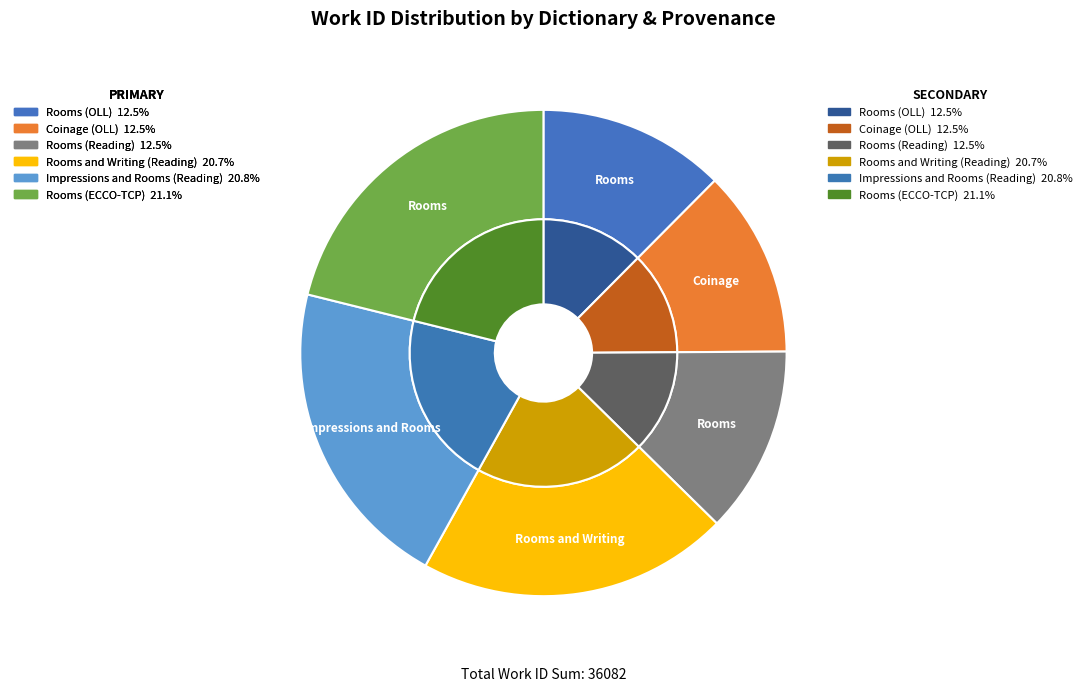

Which has a higher value, Impressions and Rooms (Reading) or Rooms and Writing (Reading)?

Impressions and Rooms (Reading)